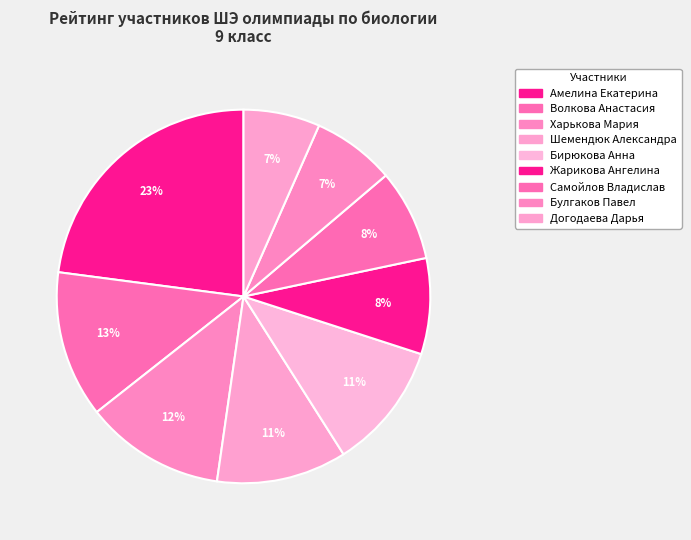

The Амелина Екатерина slice represents 23% of the pie. True or false?

True